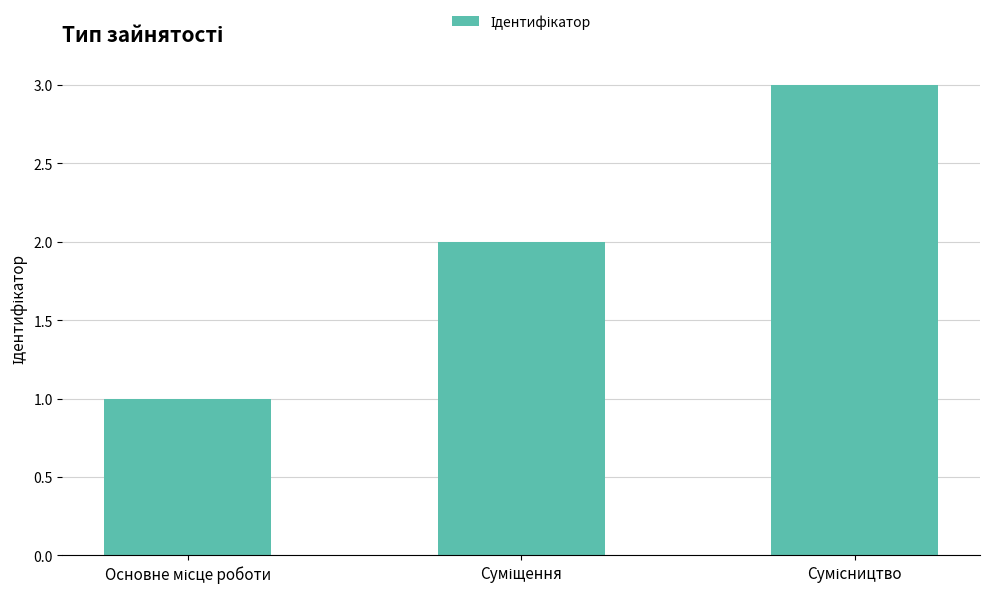

How many values are below 2?

1